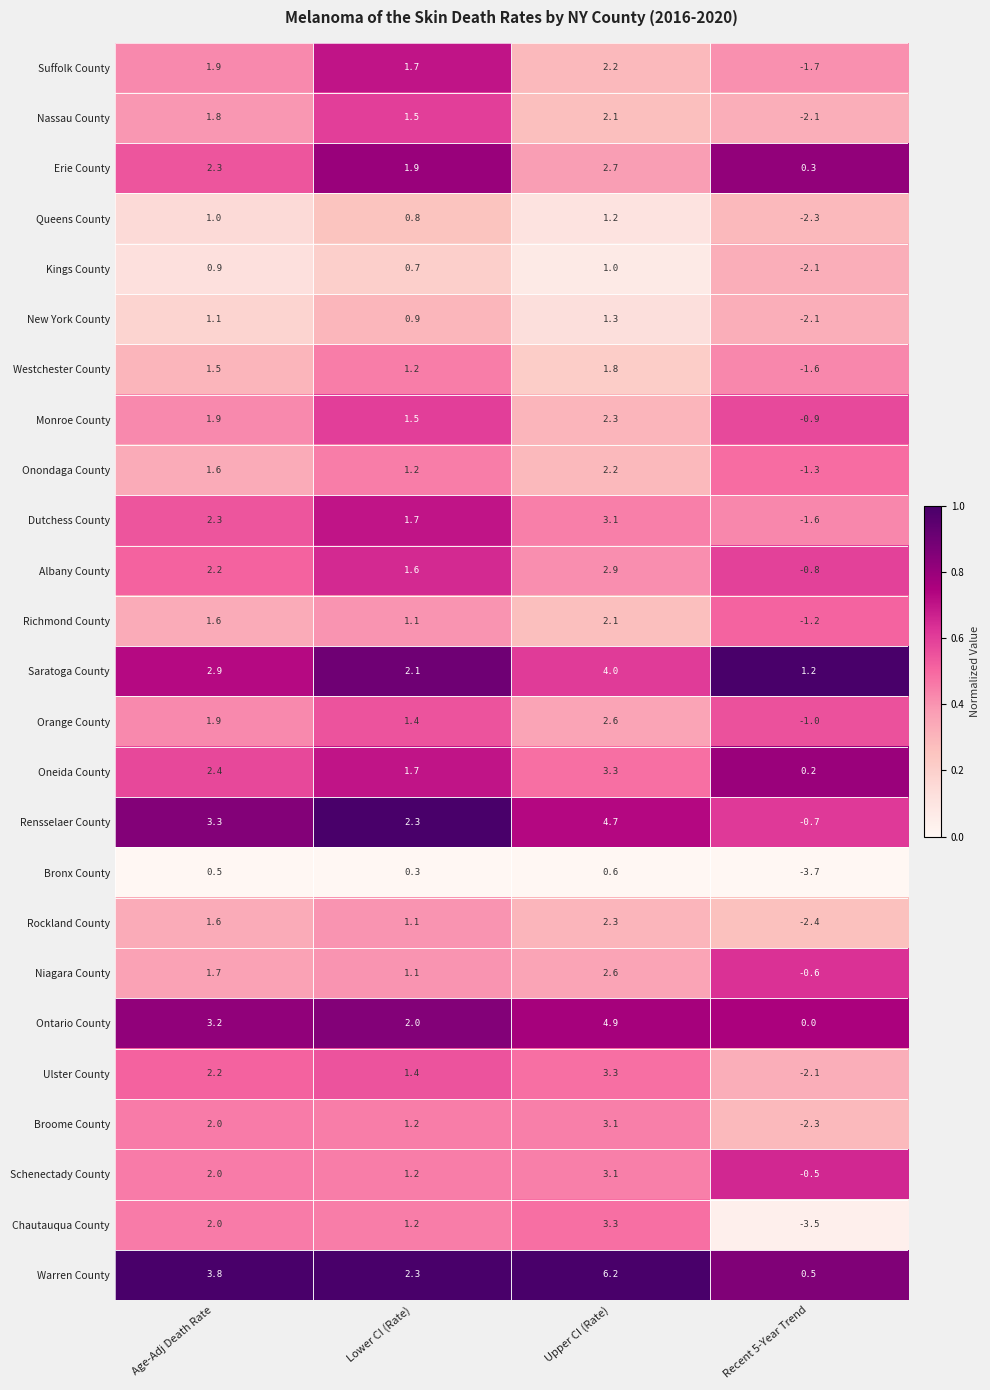

What is the spread (max minus min) of values at Upper CI (Rate)?

5.6